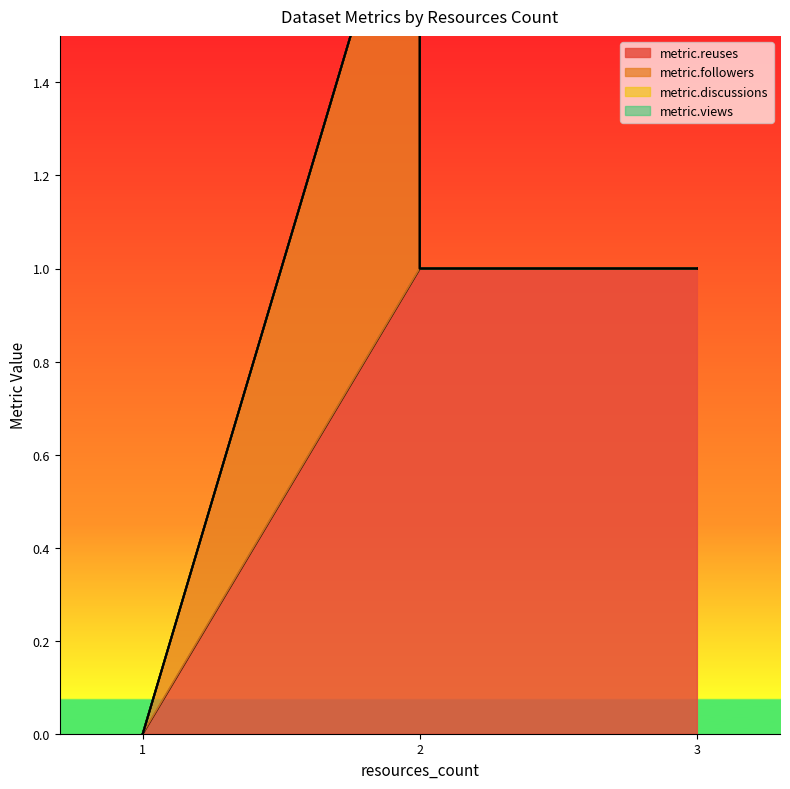

Is the value of metric.followers at 1 greater than the value of metric.reuses at 2?

No